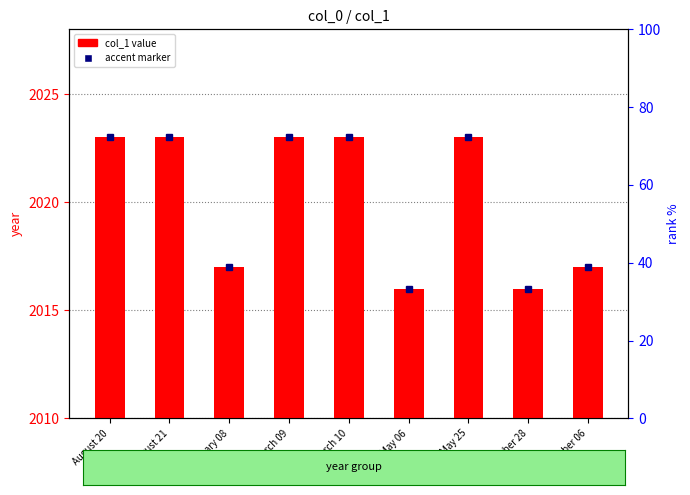

How many values are between 2017 and 2023?

7